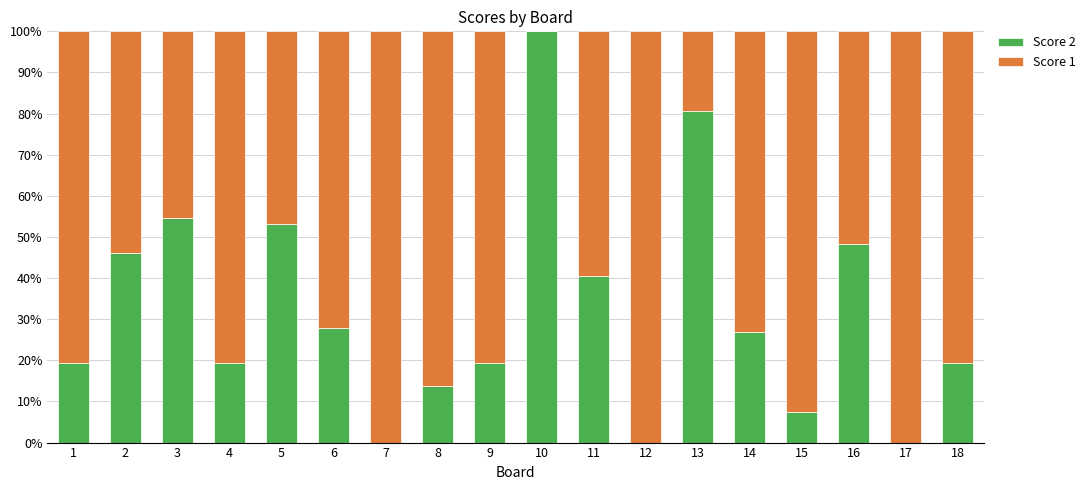

What is the highest value of the Score 2 series?

100.0